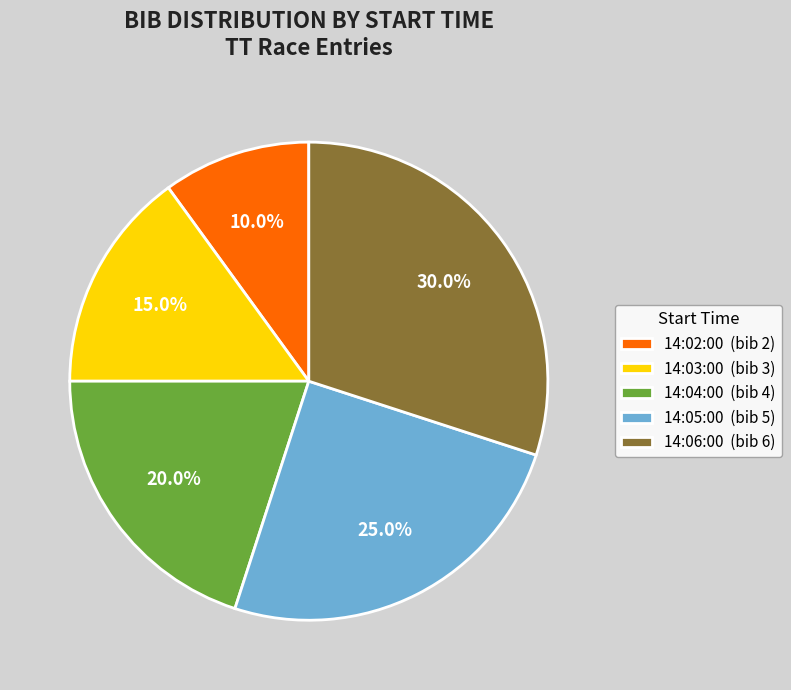

Count the number of slices in the pie.

5